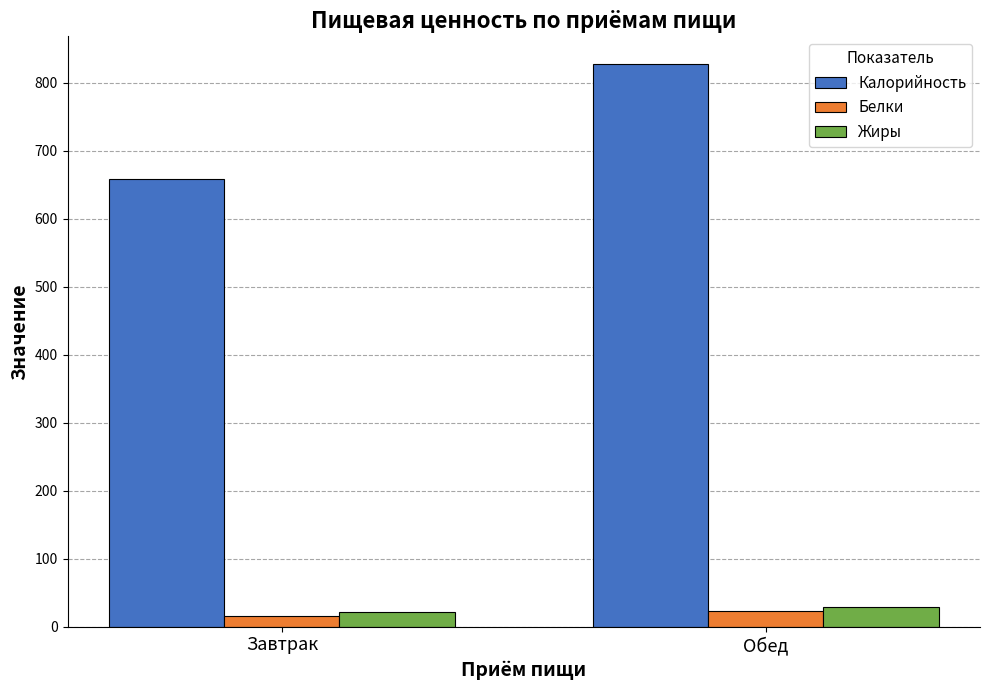

How many categories are shown in the chart?

2